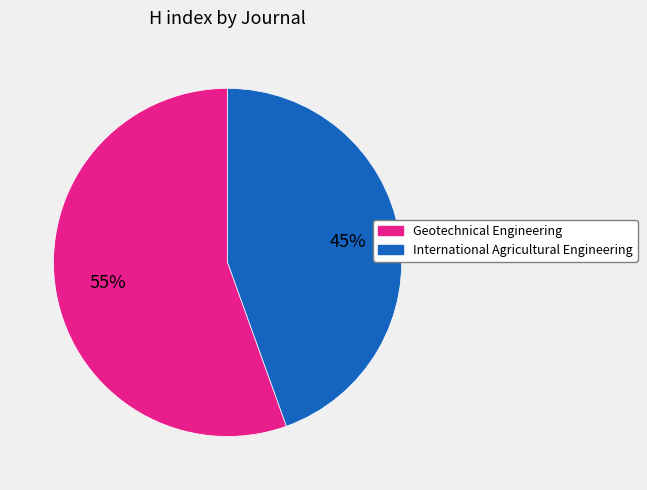

Between International Agricultural Engineering and Geotechnical Engineering, which is larger?

Geotechnical Engineering